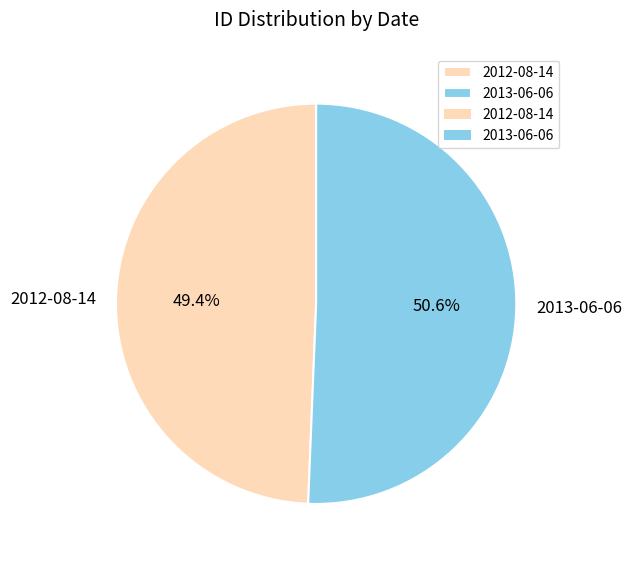

How many slices are in this pie chart?

2